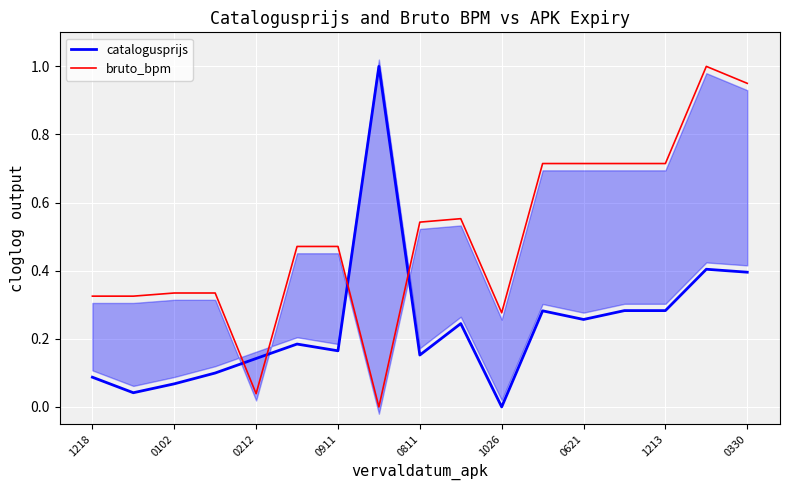

What is the difference between the maximum and minimum values in the bruto_bpm series?

1.0